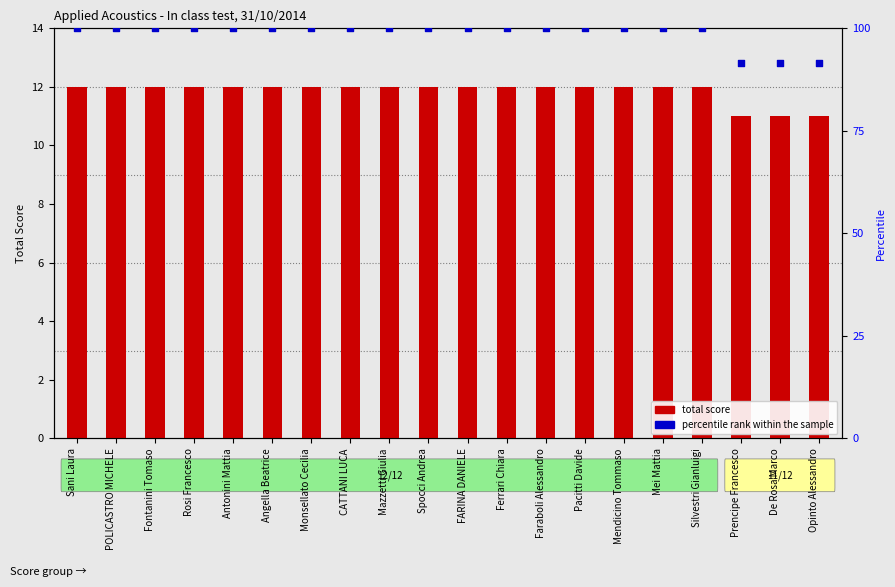

What are all the series names shown in the legend?

Total Score, percentile rank within the sample